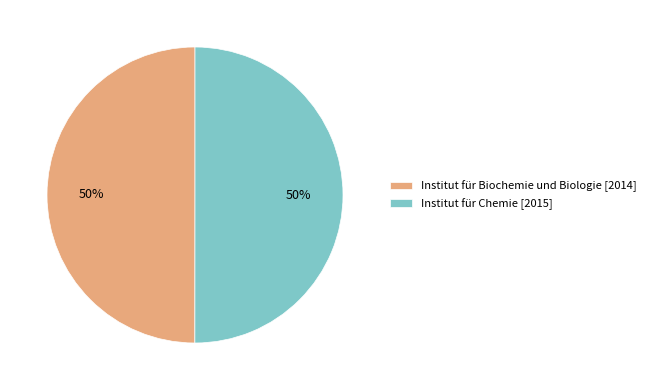

How many segments does this pie chart have?

2